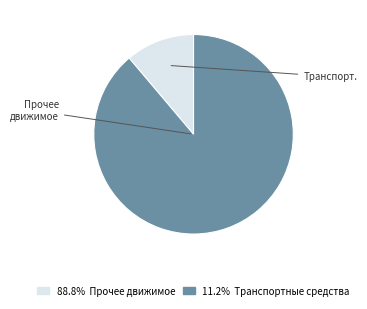

Is there any slice that represents more than half of the pie?

Yes